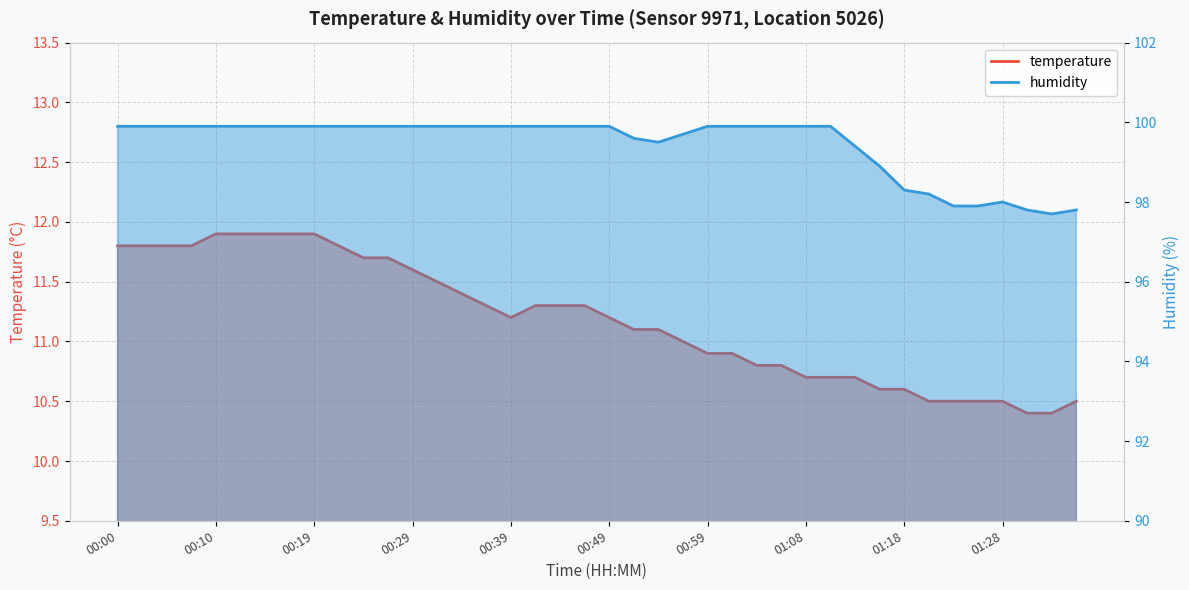

Which series has the largest range (max minus min)?

humidity